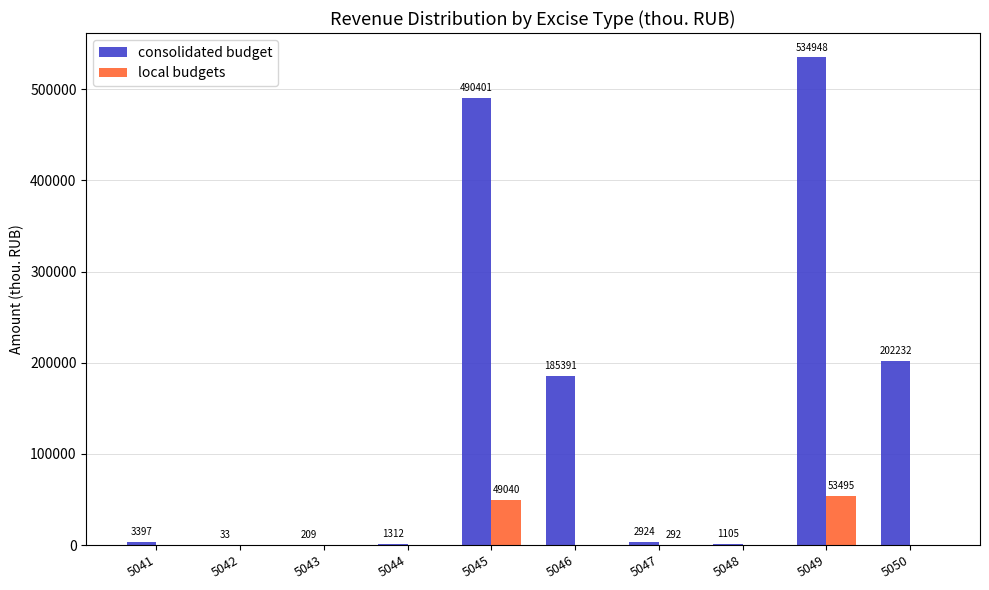

What is the sum of the local budgets values at 5049 and 5044?

53495